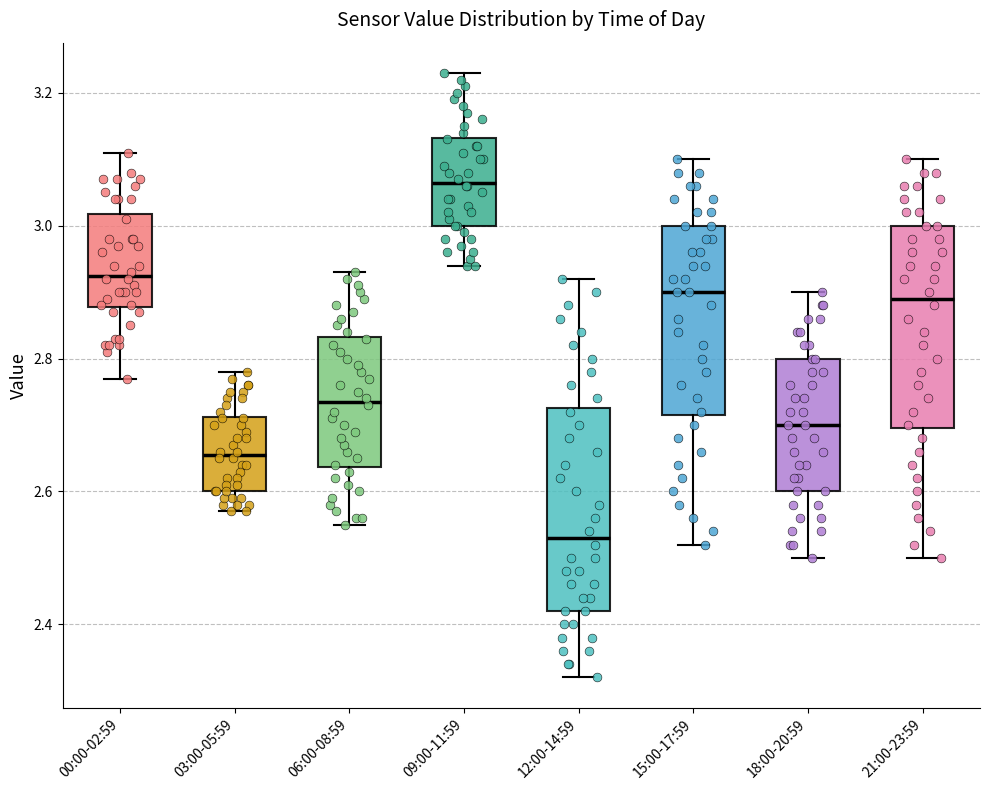

Reading left to right, transcribe this box plot: for each box, give where its median line is, the range the box spans, and where its two whiskers end, as read against the y-axis. The values are not printed on the chart, so give them approximately, as read against the axis.

00:00-02:59: median 2.92, box 2.88 to 3.02, whiskers 2.78 to 3.12
03:00-05:59: median 2.66, box 2.60 to 2.72, whiskers 2.58 to 2.78
06:00-08:59: median 2.74, box 2.64 to 2.84, whiskers 2.56 to 2.94
09:00-11:59: median 3.06, box 3.00 to 3.14, whiskers 2.94 to 3.24
12:00-14:59: median 2.54, box 2.42 to 2.72, whiskers 2.32 to 2.92
15:00-17:59: median 2.90, box 2.72 to 3.00, whiskers 2.52 to 3.10
18:00-20:59: median 2.70, box 2.60 to 2.80, whiskers 2.50 to 2.90
21:00-23:59: median 2.90, box 2.70 to 3.00, whiskers 2.50 to 3.10